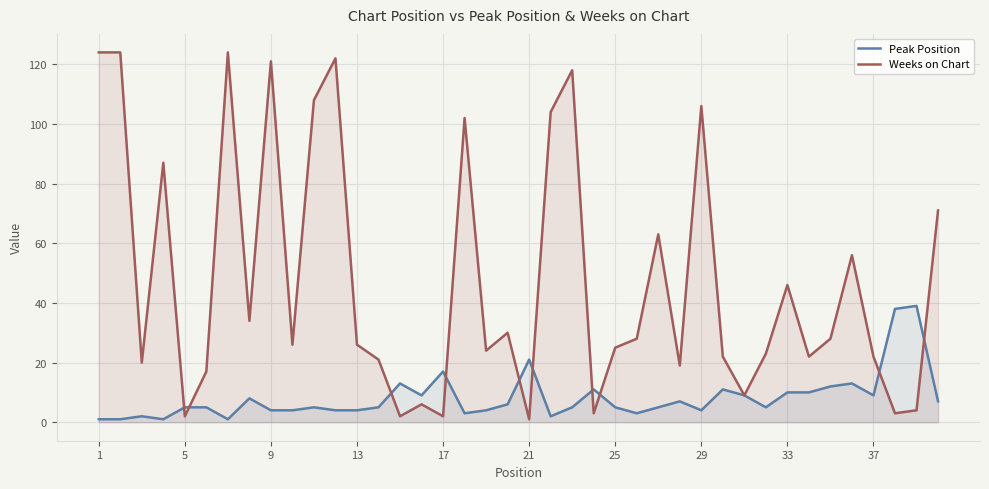

Which series has the largest total across all categories?

Weeks on Chart